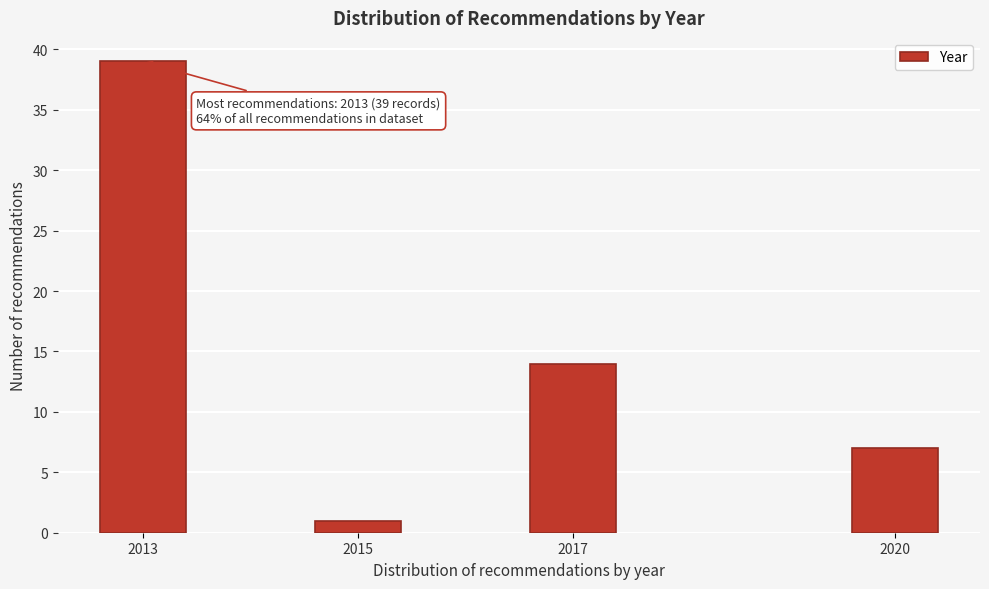

Reading right to left, extract all data points from this chart.

2020=7	2017=14	2015=1	2013=39